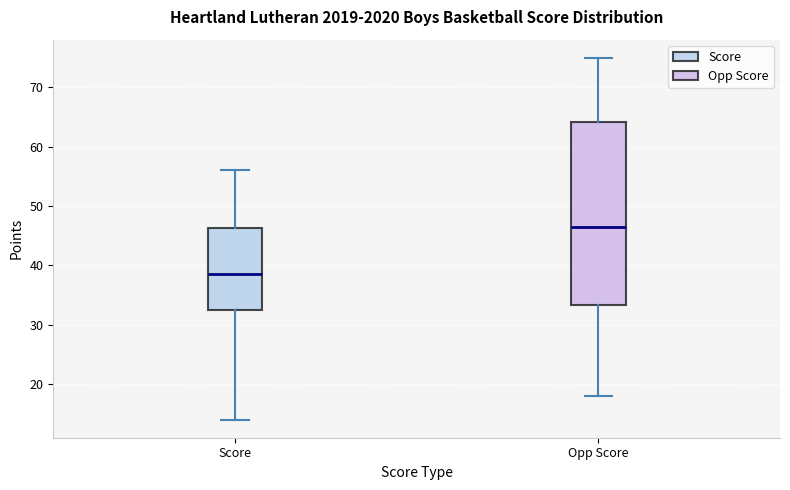

Reading left to right, read every box against the y-axis: the position of its median line, the range the box covers, and the ends of its whiskers. The values are not printed on the chart, so give them approximately, as read against the axis.

Score: median 39, box 33 to 46, whiskers 14 to 56
Opp Score: median 47, box 33 to 64, whiskers 18 to 75